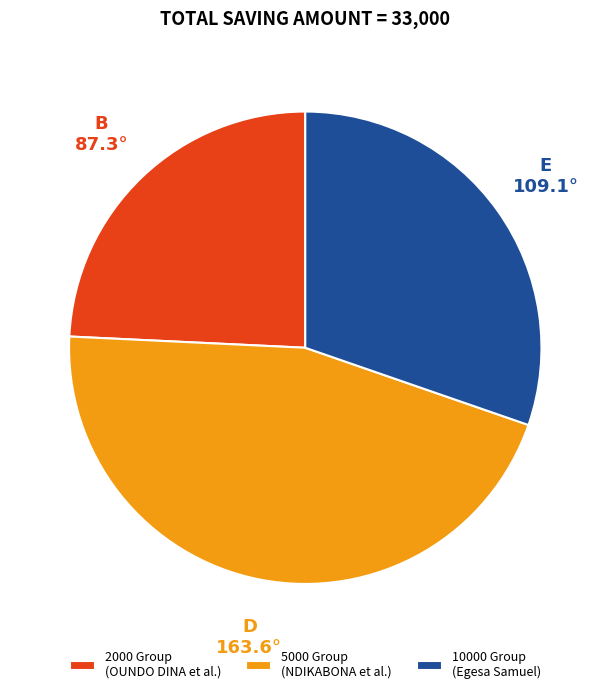

Which category has the biggest portion of the pie?

5000 Group (NDIKABONA et al.)